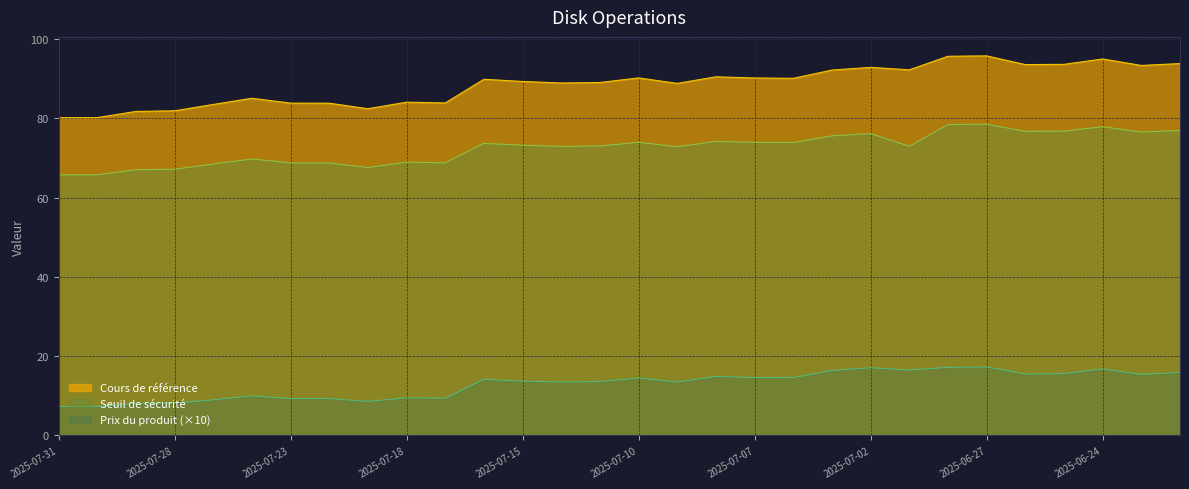

Reading left to right, transcribe all the data shown in this chart.

Cours de référence: 2025-07-31=80.2	2025-07-30=80.2	2025-07-29=81.8	2025-07-28=81.9	2025-07-25=83.5	2025-07-24=85.1	2025-07-23=83.9	2025-07-22=83.8	2025-07-21=82.4	2025-07-18=84.1	2025-07-17=83.9	2025-07-16=89.9	2025-07-15=89.3	2025-07-14=88.9	2025-07-11=89.1	2025-07-10=90.2	2025-07-09=88.8	2025-07-08=90.5	2025-07-07=90.2	2025-07-04=90.1	2025-07-03=92.2	2025-07-02=92.9	2025-07-01=92.3	2025-06-30=95.7	2025-06-27=95.8	2025-06-26=93.6	2025-06-25=93.6	2025-06-24=95.0	2025-06-23=93.4	2025-06-20=93.8
Seuil de sécurité: 2025-07-31=65.8	2025-07-30=65.8	2025-07-29=67.0	2025-07-28=67.2	2025-07-25=68.5	2025-07-24=69.8	2025-07-23=68.8	2025-07-22=68.7	2025-07-21=67.6	2025-07-18=69.0	2025-07-17=68.8	2025-07-16=73.7	2025-07-15=73.2	2025-07-14=72.9	2025-07-11=73.0	2025-07-10=74.0	2025-07-09=72.8	2025-07-08=74.2	2025-07-07=74.0	2025-07-04=73.9	2025-07-03=75.6	2025-07-02=76.2	2025-07-01=73.0	2025-06-30=78.5	2025-06-27=78.5	2025-06-26=76.7	2025-06-25=76.8	2025-06-24=77.9	2025-06-23=76.6	2025-06-20=76.9
Prix du produit: 2025-07-31=7.3	2025-07-30=7.3	2025-07-29=8.1	2025-07-28=8.2	2025-07-25=9.0	2025-07-24=10.0	2025-07-23=9.3	2025-07-22=9.3	2025-07-21=8.6	2025-07-18=9.5	2025-07-17=9.4	2025-07-16=14.2	2025-07-15=13.7	2025-07-14=13.5	2025-07-11=13.6	2025-07-10=14.5	2025-07-09=13.5	2025-07-08=14.9	2025-07-07=14.6	2025-07-04=14.6	2025-07-03=16.4	2025-07-02=17.1	2025-07-01=16.5	2025-06-30=17.2	2025-06-27=17.3	2025-06-26=15.5	2025-06-25=15.6	2025-06-24=16.8	2025-06-23=15.4	2025-06-20=15.9